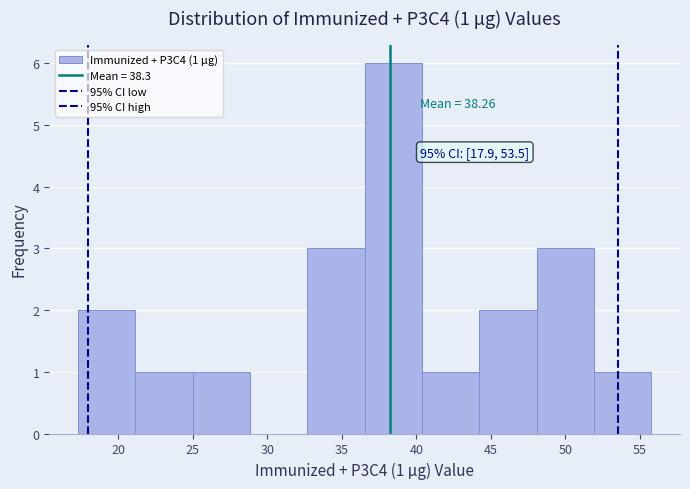

Over which range of the x-axis is the bar tallest?

36.5 to 40.5